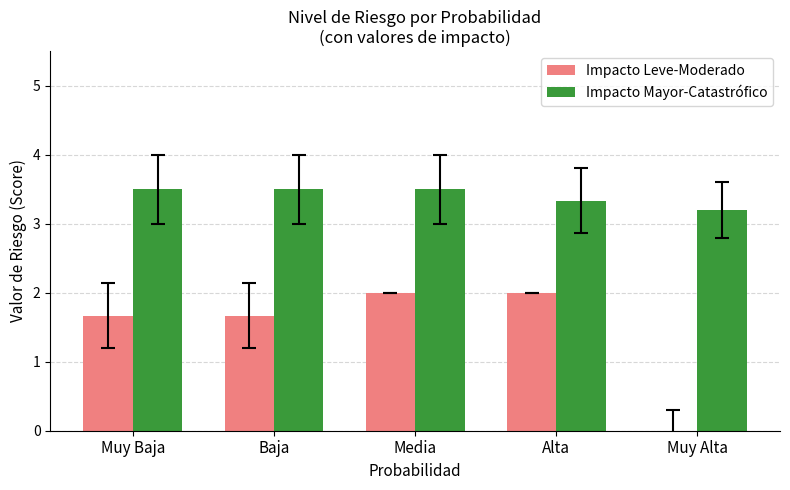

What value does the Impacto Mayor-Catastrófico series have at Muy Baja?

3.5